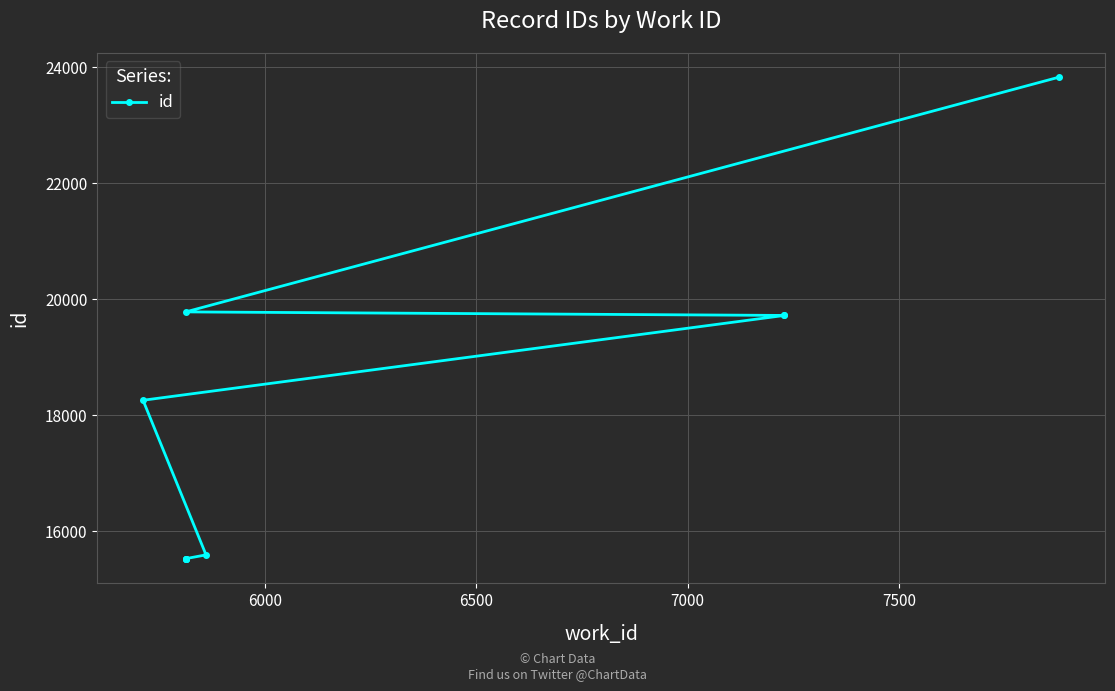

What is the minimum value shown in the chart?

15519